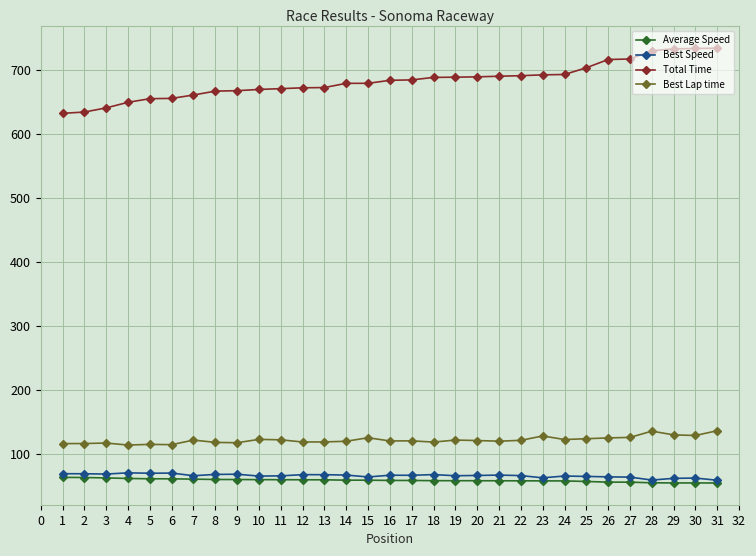

How many data points does each series have?

31